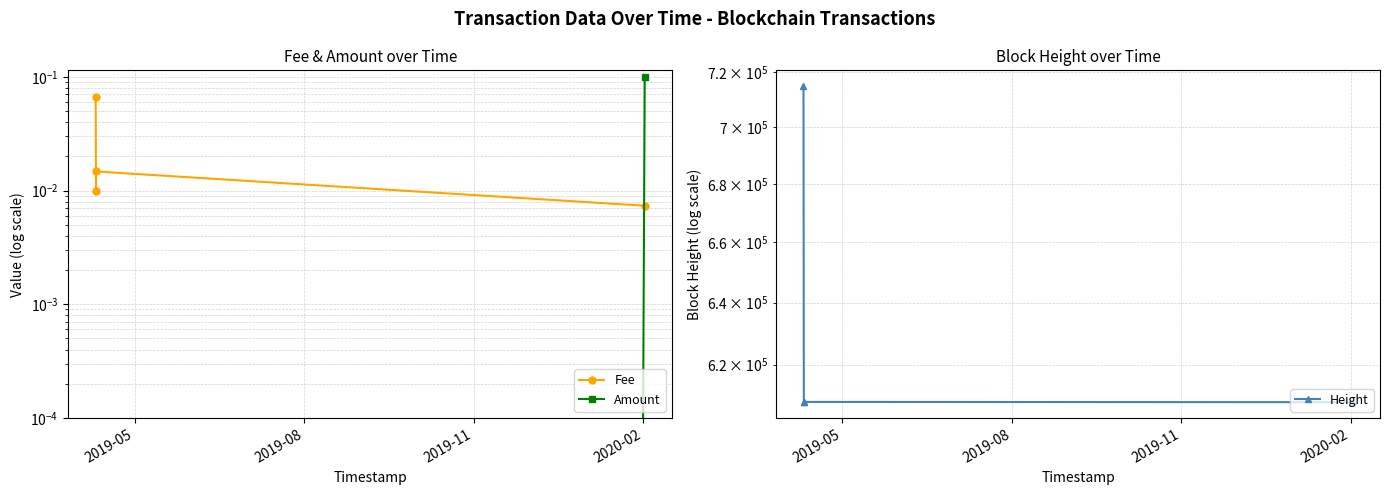

At how many categories does at least one series exceed 654711?

1